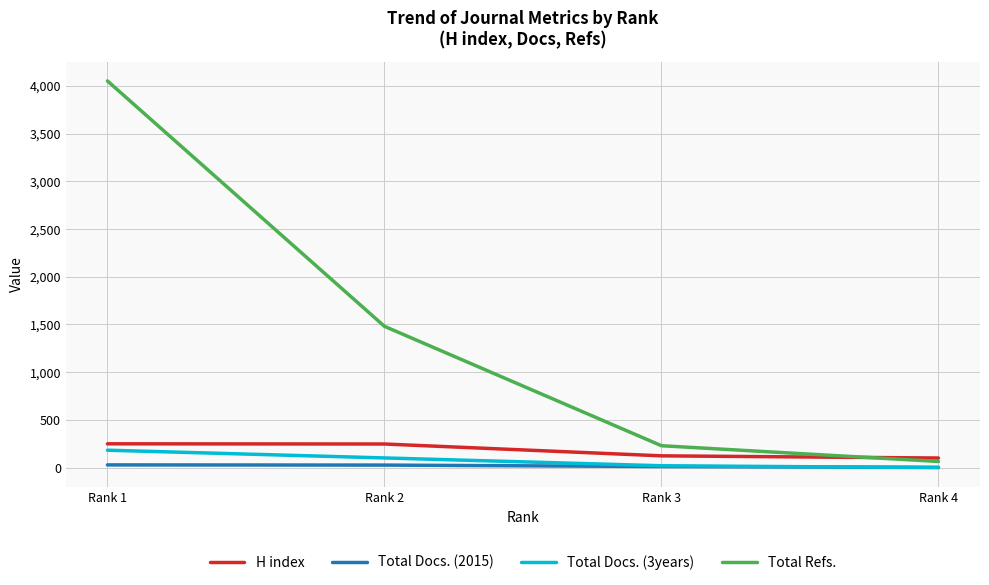

Is the value of Total Docs. (2015) at Rank 1 greater than the value of H index at Rank 3?

No